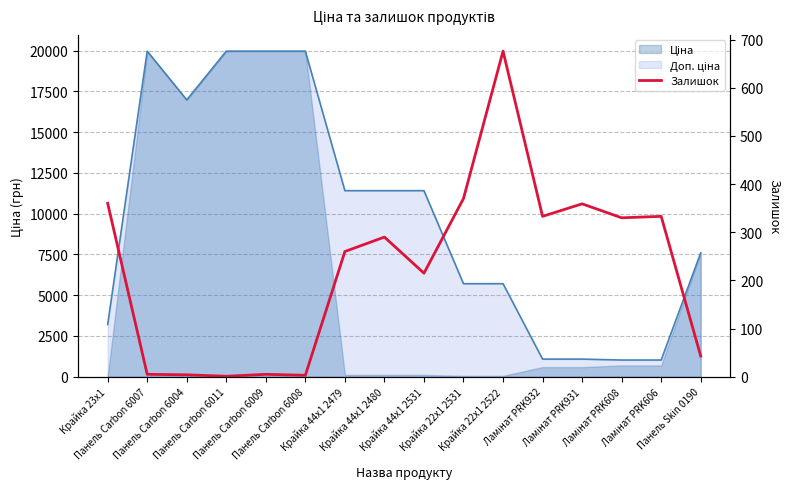

What is the difference between the maximum and minimum values?

675